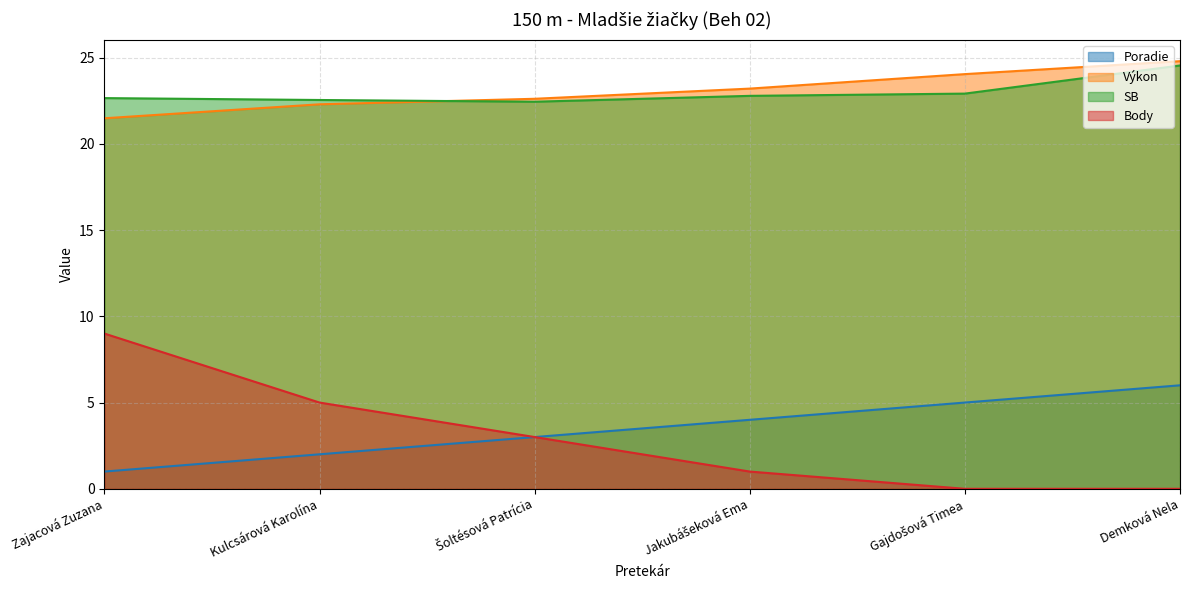

Rank the series at Gajdošová Timea from highest to lowest value.

Výkon, SB, Poradie, Body